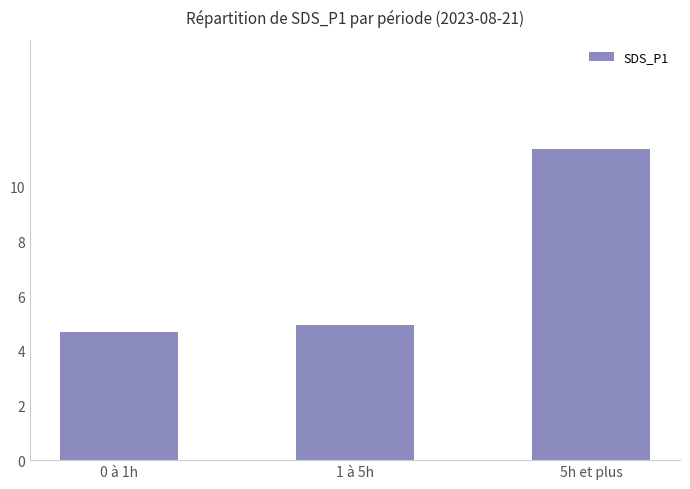

What is the difference between the maximum and minimum values?

6.7